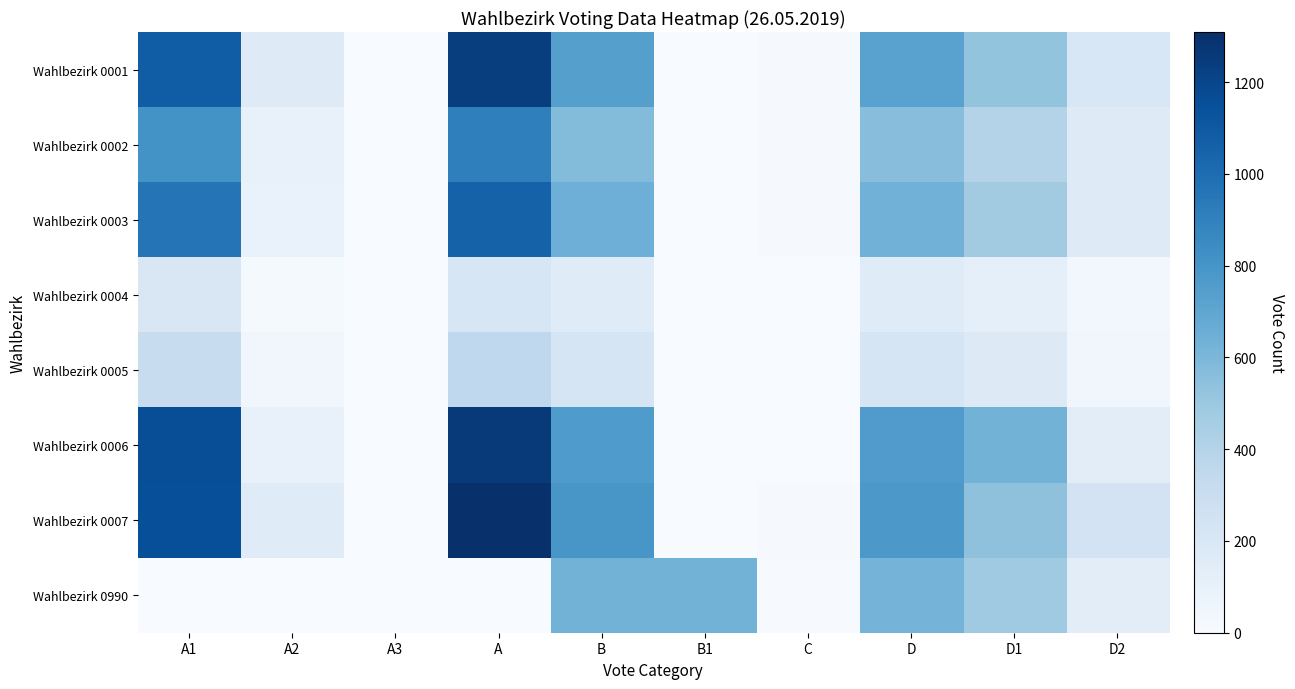

What is the difference between the highest and lowest values at D?

624